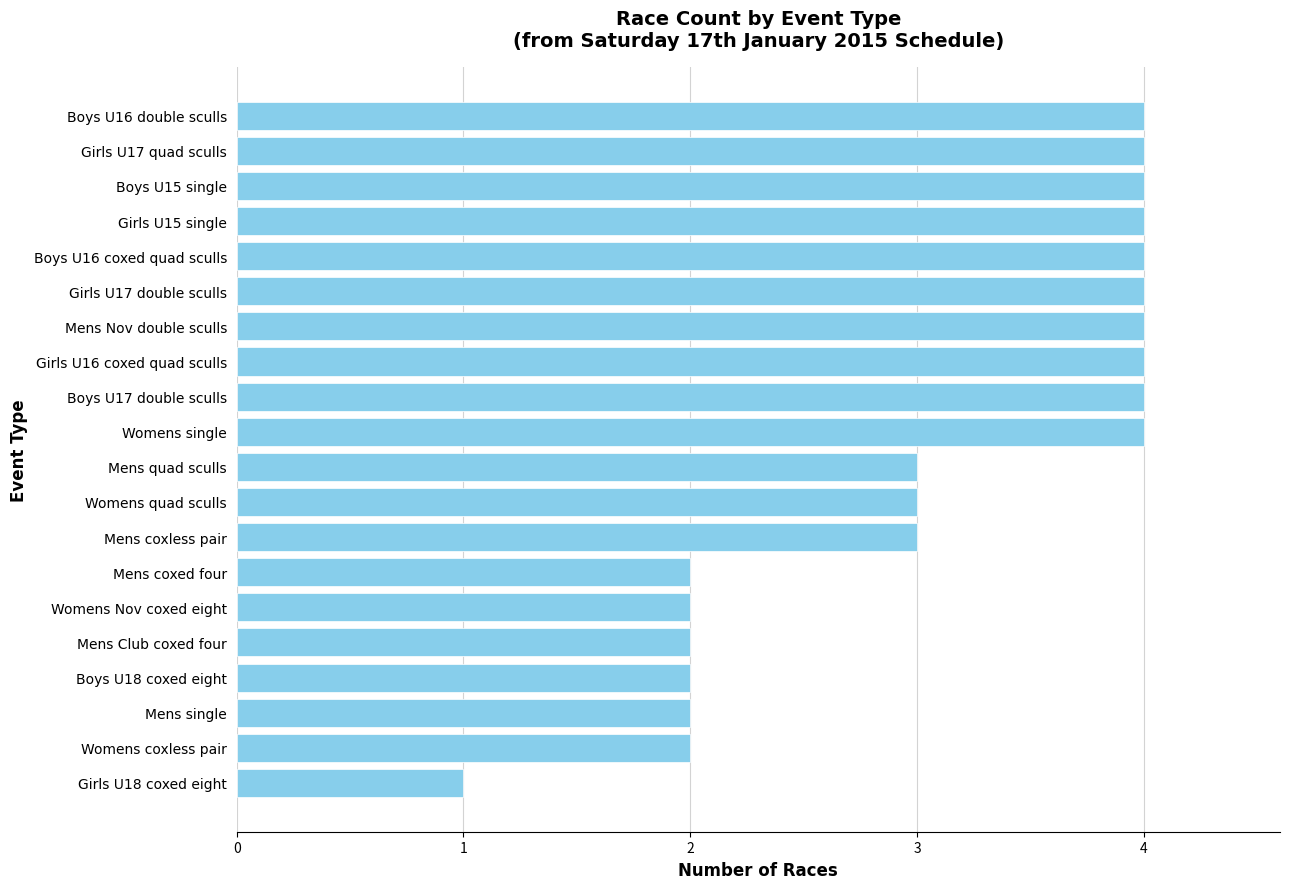

Reading bottom to top, list all the values displayed in this chart.

Girls U18 coxed eight=1	Womens coxless pair=2	Mens single=2	Boys U18 coxed eight=2	Mens Club coxed four=2	Womens Nov coxed eight=2	Mens coxed four=2	Mens coxless pair=3	Womens quad sculls=3	Mens quad sculls=3	Womens single=4	Boys U17 double sculls=4	Girls U16 coxed quad sculls=4	Mens Nov double sculls=4	Girls U17 double sculls=4	Boys U16 coxed quad sculls=4	Girls U15 single=4	Boys U15 single=4	Girls U17 quad sculls=4	Boys U16 double sculls=4